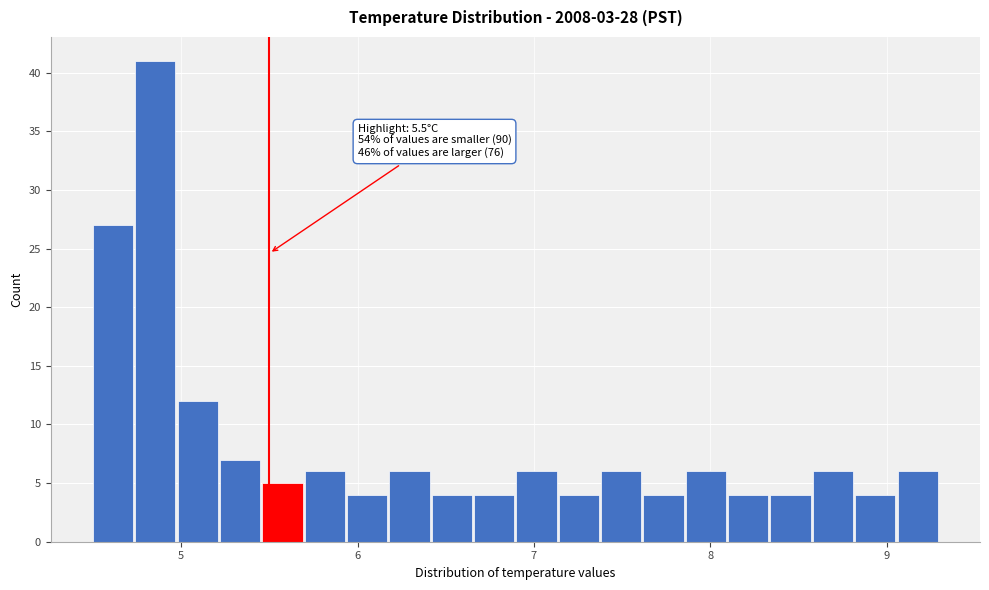

Read against the x-axis, roughly where is the centre of the tallest bar?

4.9